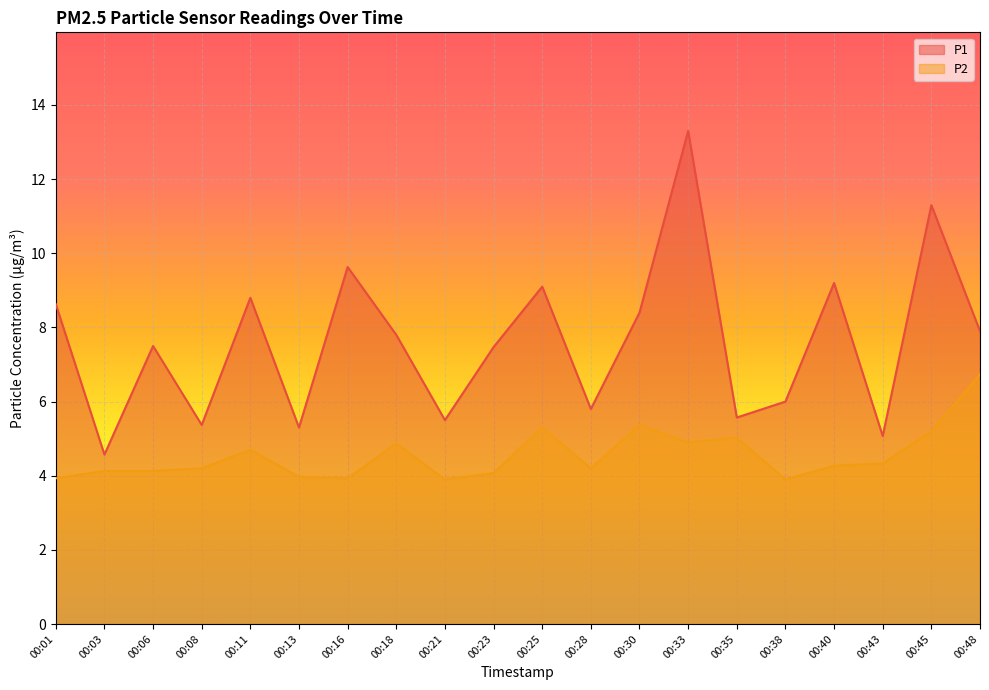

At which category is the sum across all series the highest?

00:33